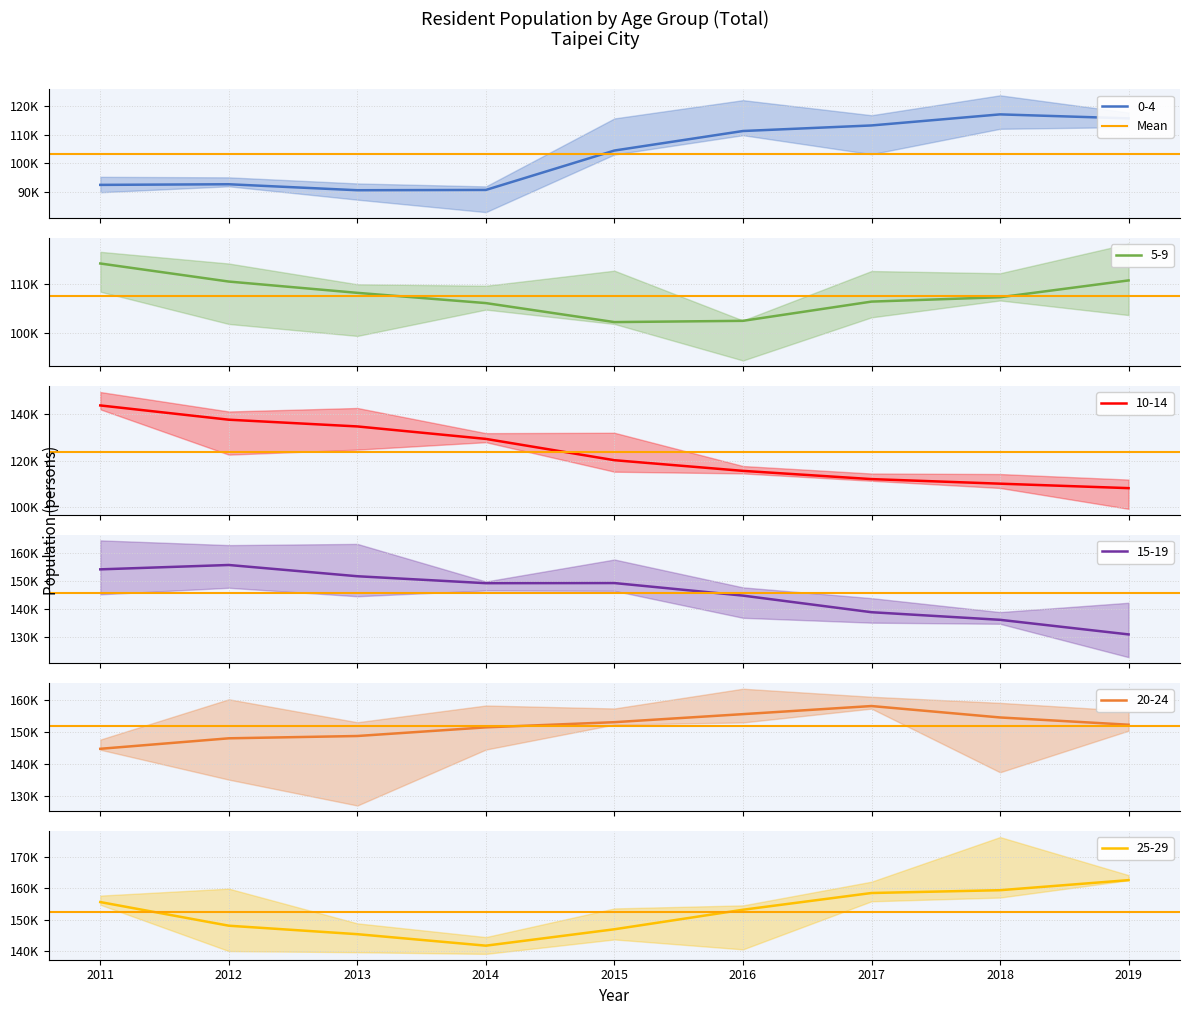

How many data points in 15-19 are less than 149342?

4